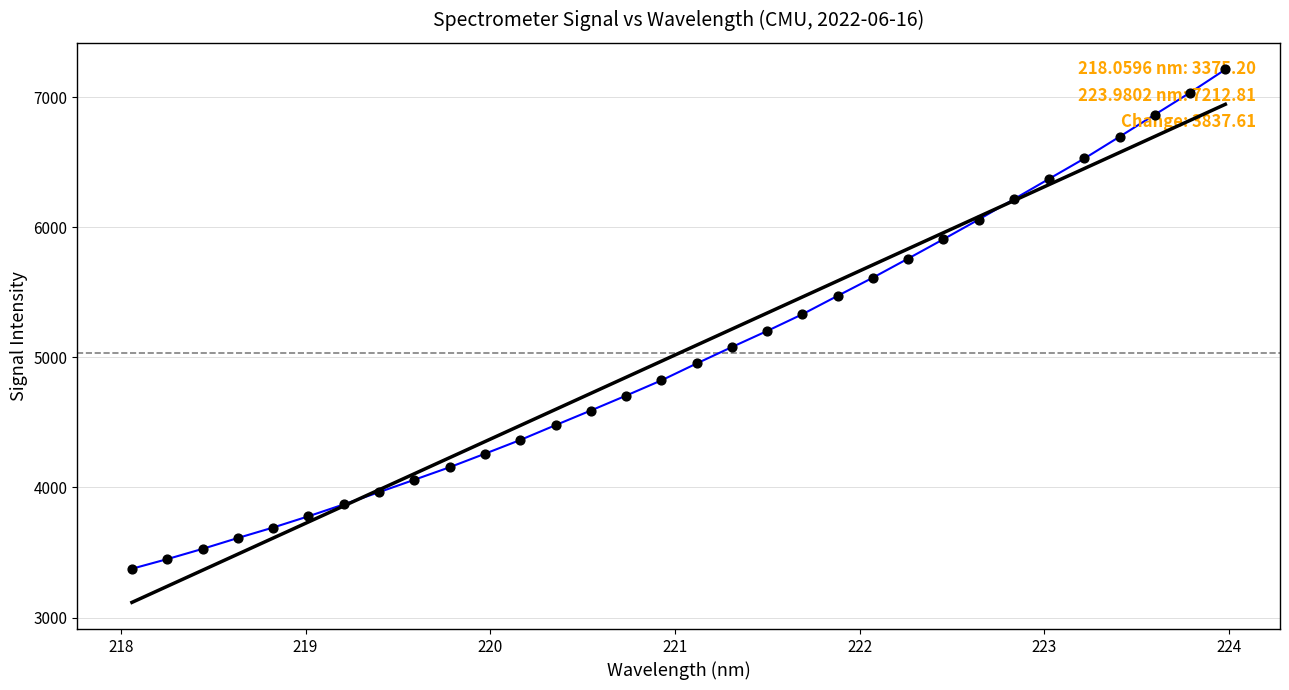

What is the smallest value displayed?

3116.6